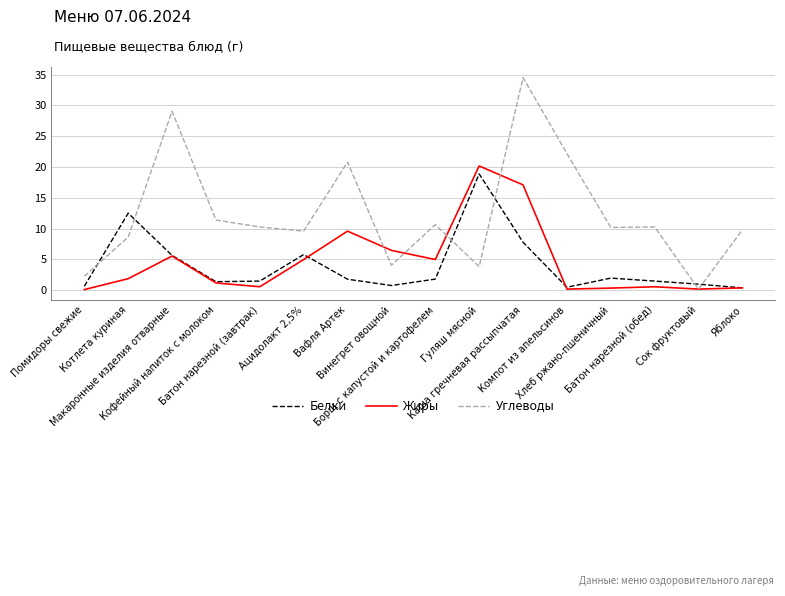

The Белки series shows 7.8 at Каша гречневая рассыпчатая. True or false?

True